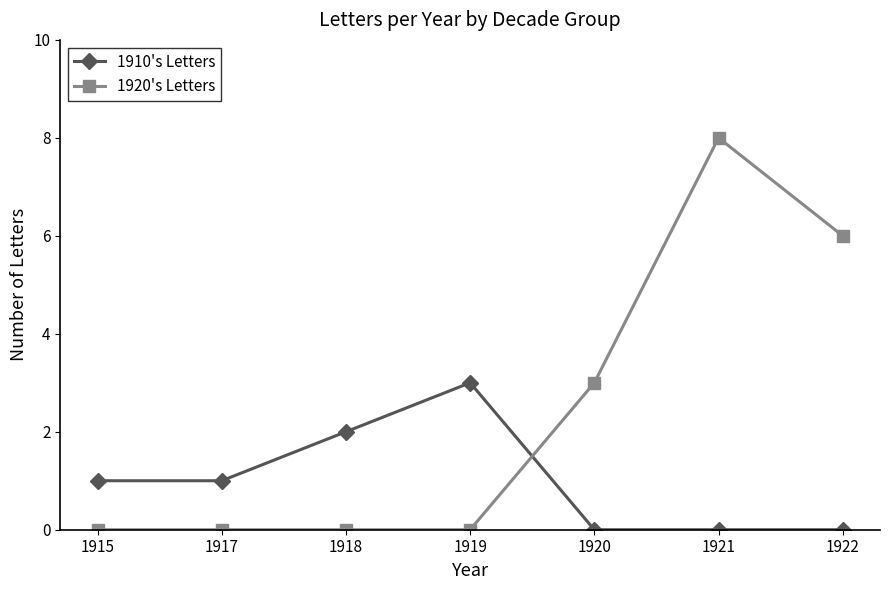

The 1910's Letters series shows 1 at 1917. True or false?

True